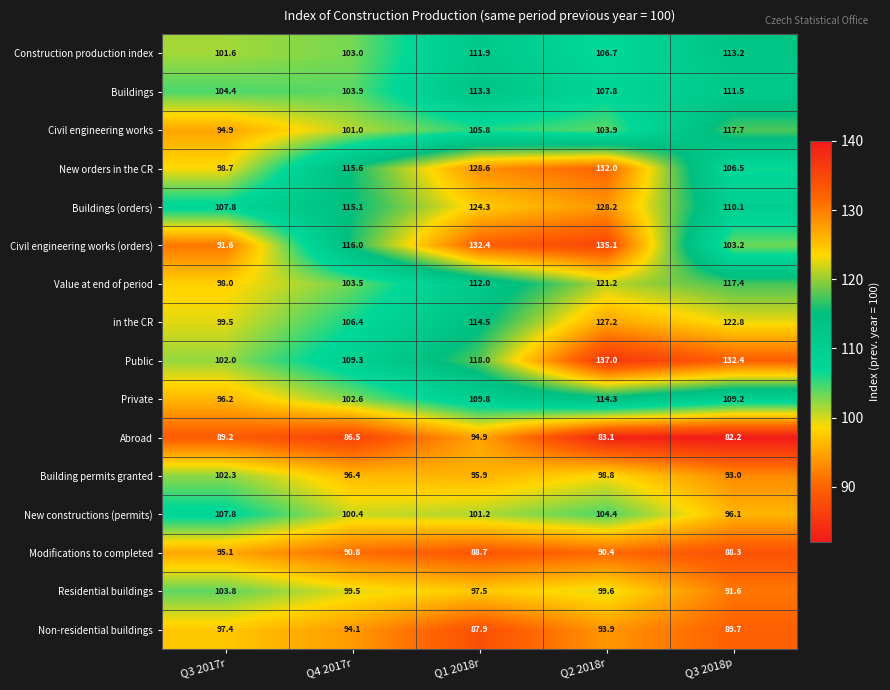

Is it true that Civil engineering works (orders) equals 127.5 at Q3 2017r?

False